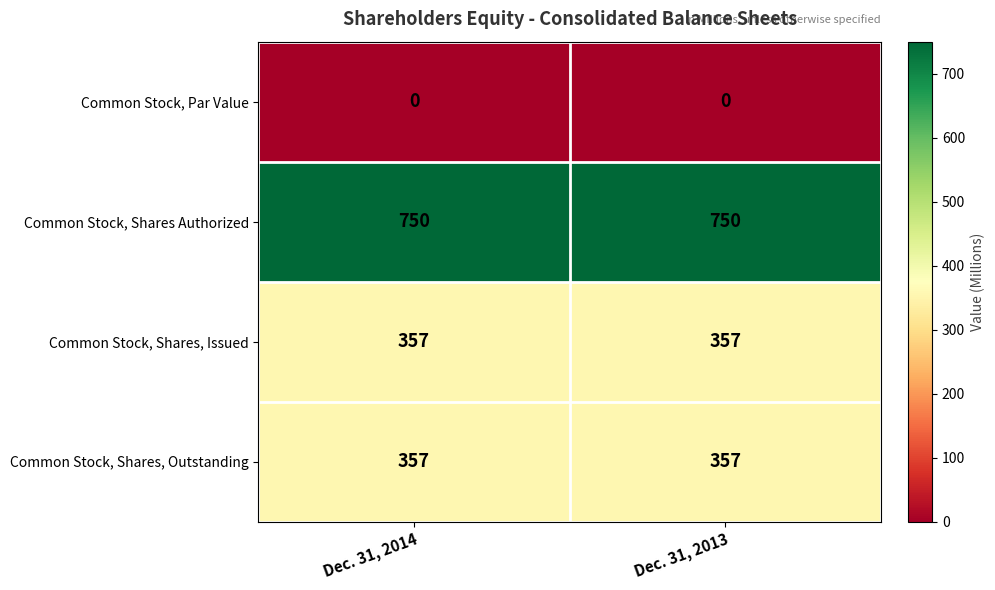

True or false: Common Stock, Shares, Outstanding has a value of 357 at Dec. 31, 2013.

True